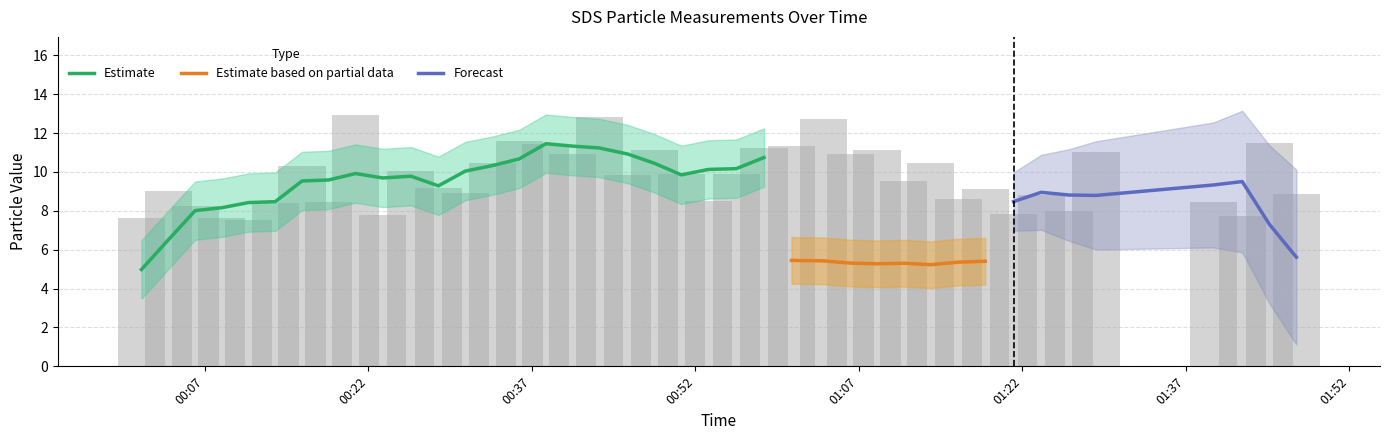

True or false: the data shows 19.7 at 35.

False